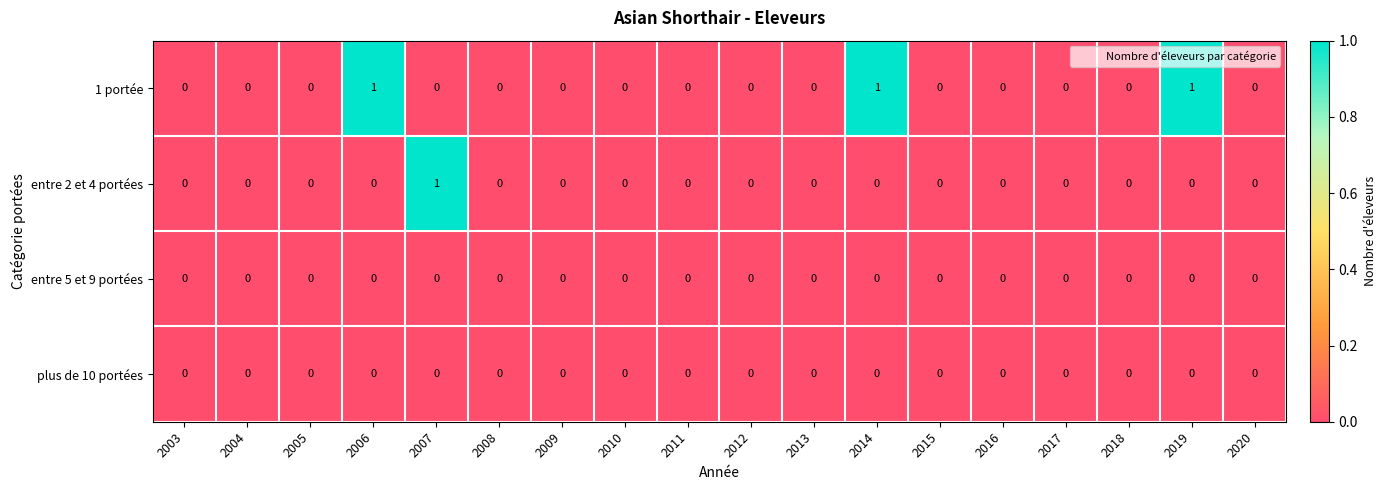

Count the number of categories in the chart.

18